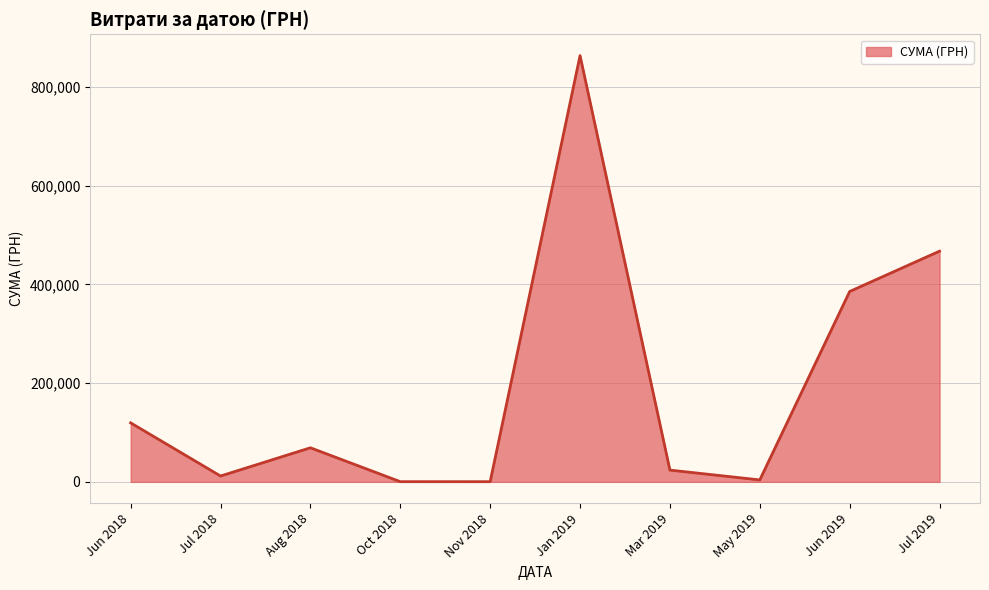

Where is the data nearest to the value 431957?

Jul 2019